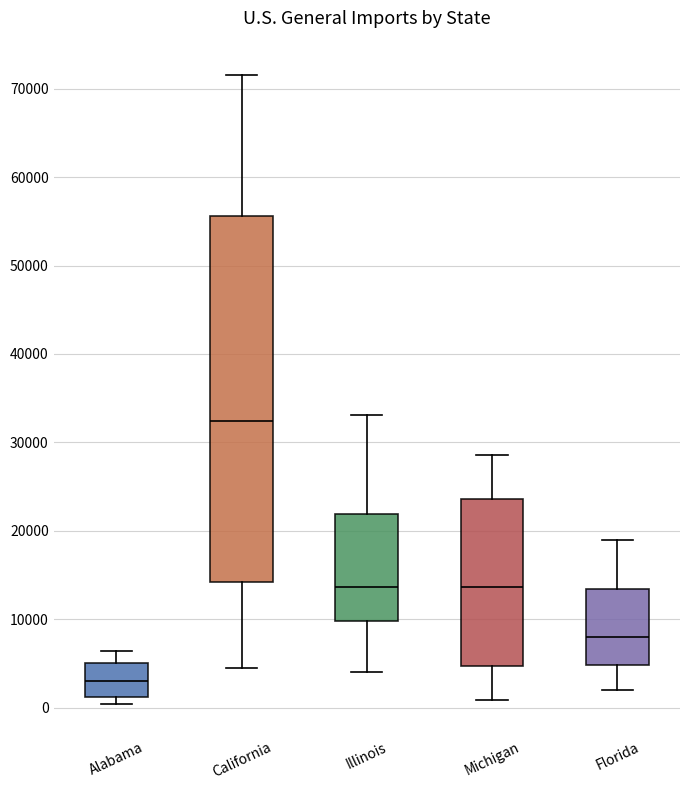

Reading left to right, transcribe this box plot: for each box, give where its median line is, the range the box spans, and where its two whiskers end, as read against the y-axis. The values are not printed on the chart, so give them approximately, as read against the axis.

Alabama: median 3000, box 1000 to 5000, whiskers 0 to 6000
California: median 32000, box 14000 to 56000, whiskers 4000 to 72000
Illinois: median 14000, box 10000 to 22000, whiskers 4000 to 33000
Michigan: median 14000, box 5000 to 24000, whiskers 1000 to 29000
Florida: median 8000, box 5000 to 13000, whiskers 2000 to 19000